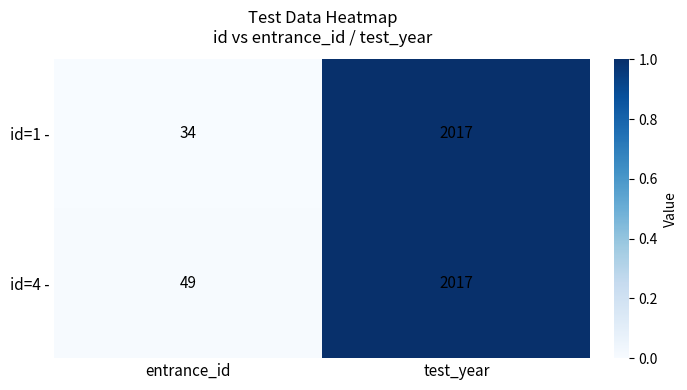

Is it true that id=4 - equals 49 at entrance_id?

True